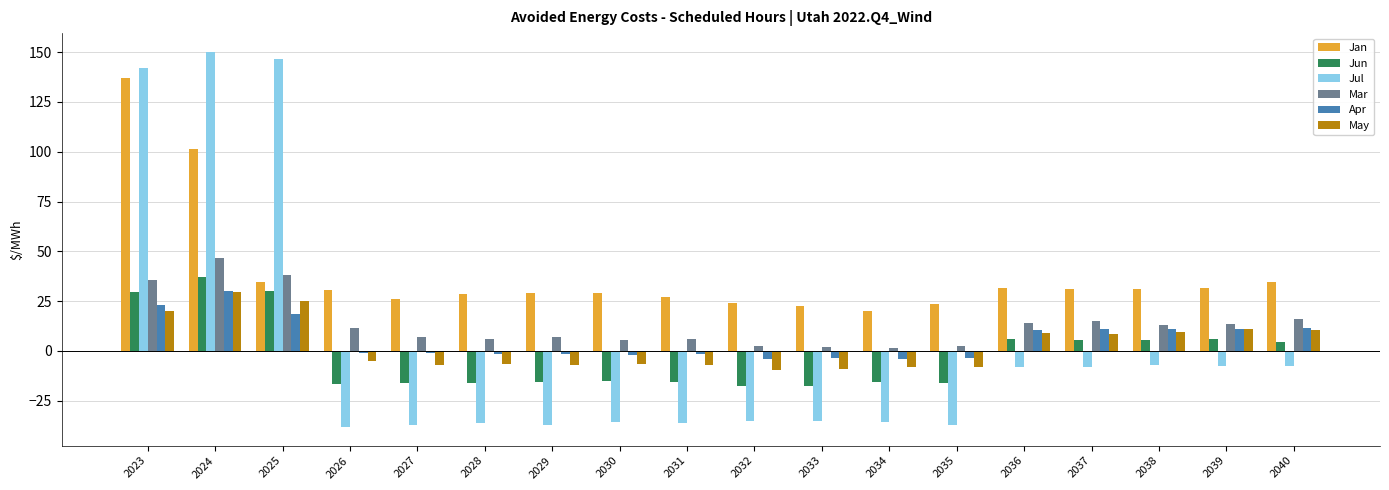

Is the value of Mar at 2039 greater than the value of Jun at 2026?

Yes